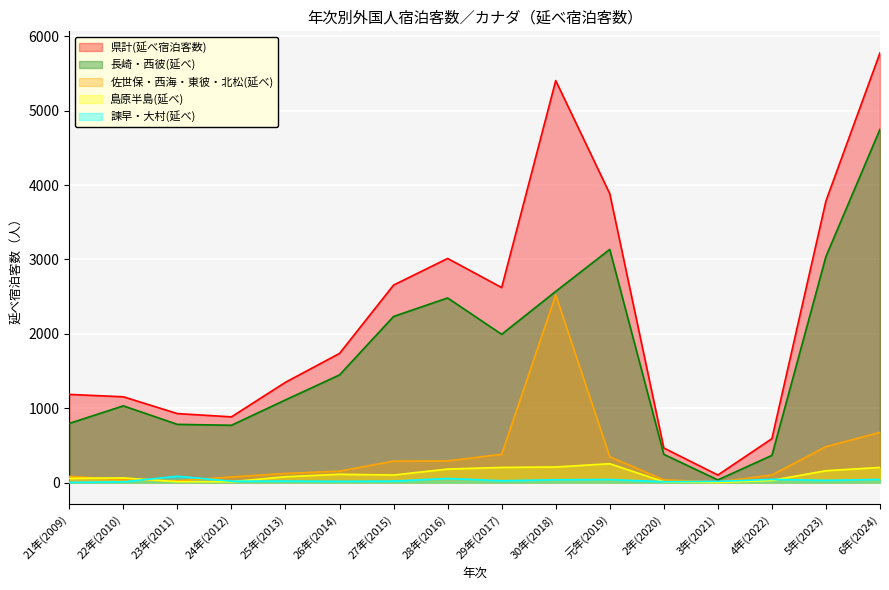

Rank the series at 28年(2016) from lowest to highest value.

諫早・大村(延べ), 島原半島(延べ), 佐世保・西海・東彼・北松(延べ), 長崎・西彼(延べ), 県計(延べ宿泊客数)